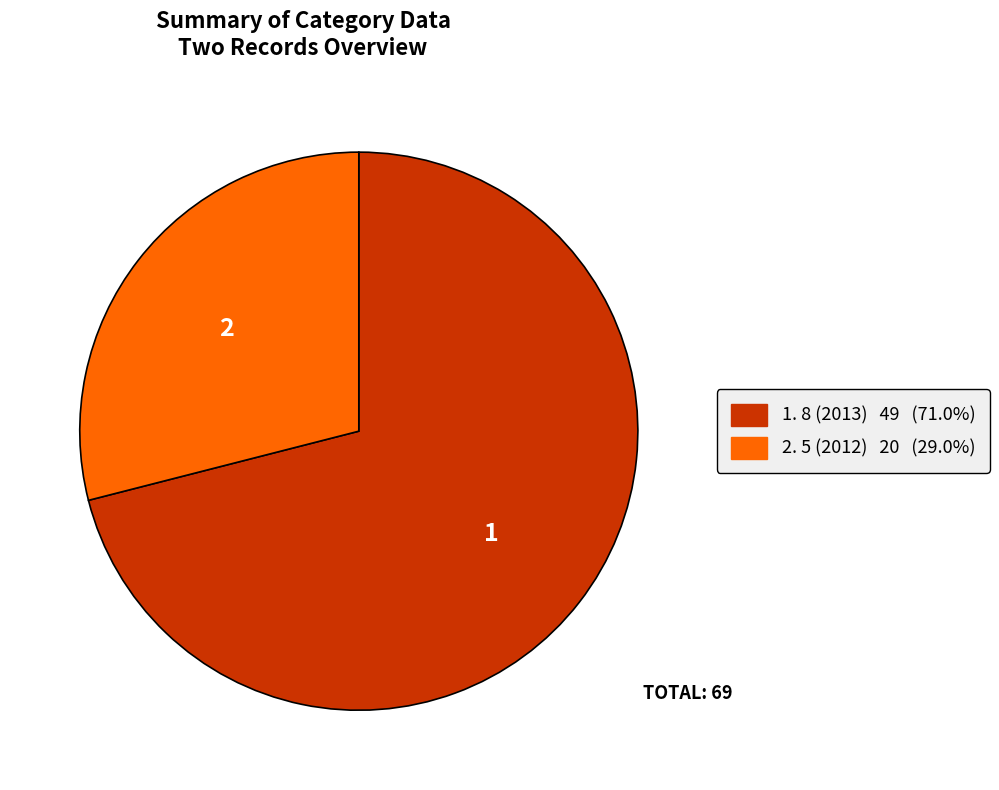

Does 2. 5 (2012) 20 (29.0%) account for over 50% of the chart?

No